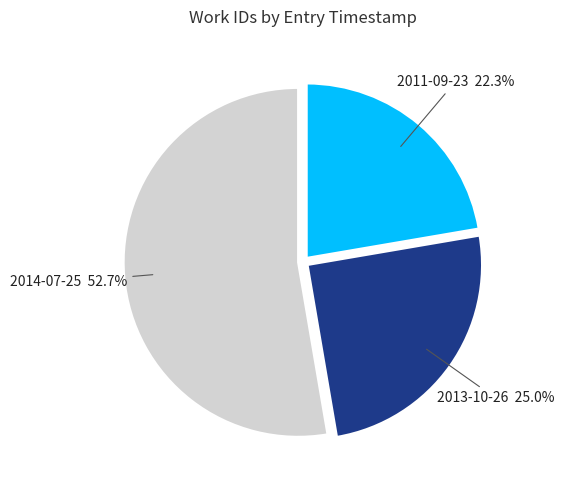

Is there a majority slice in this chart?

Yes